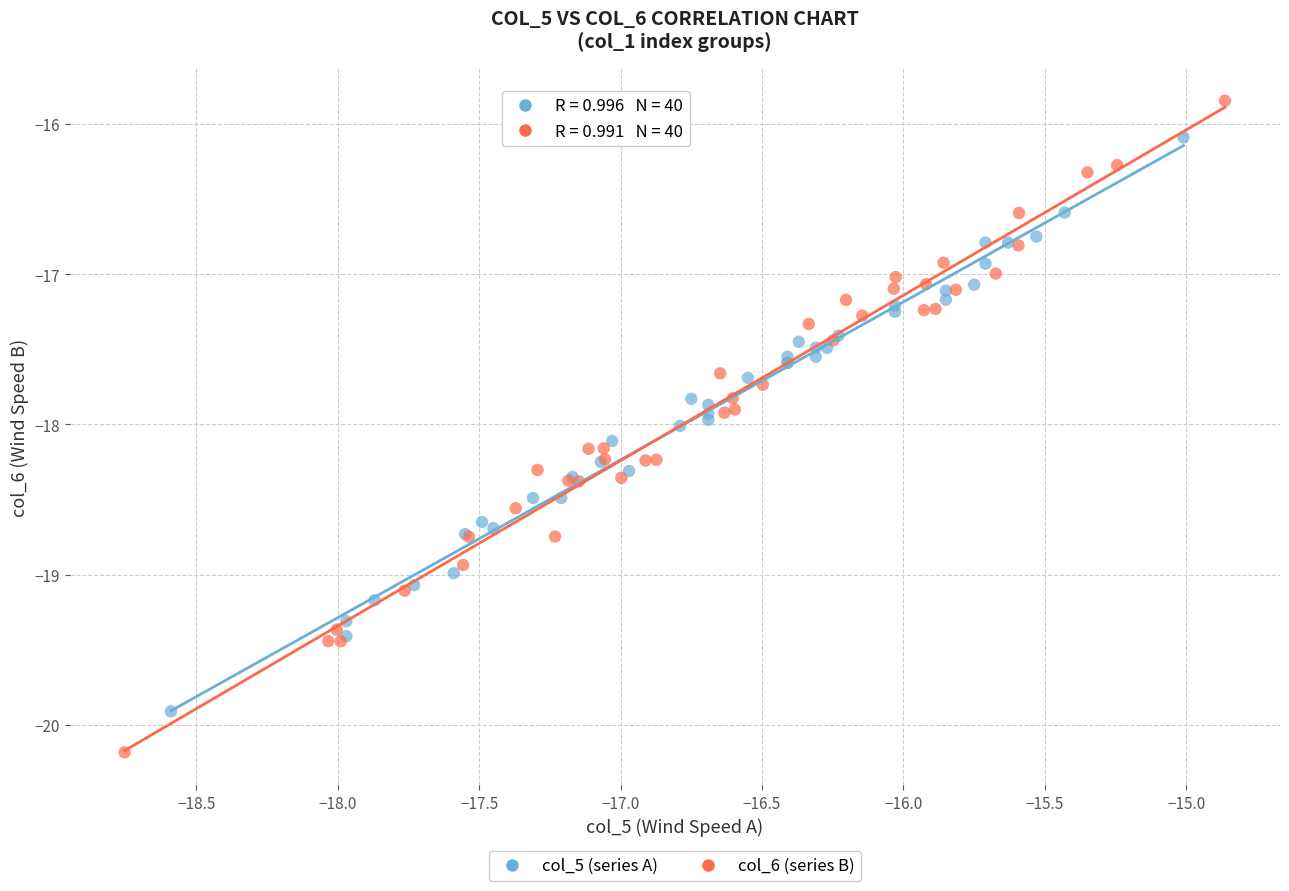

Which series contains the lowest Y value?

col_6 (series B)